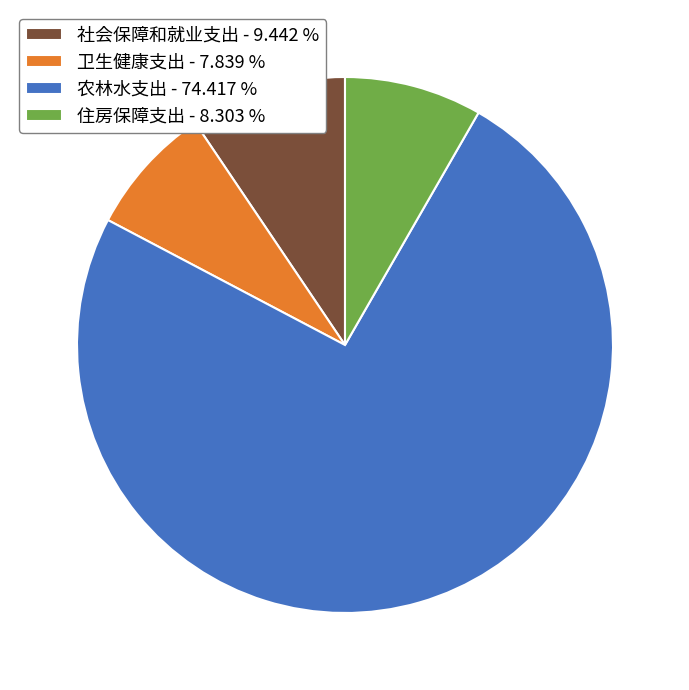

Does 卫生健康支出 - 7.839 % account for over 50% of the chart?

No